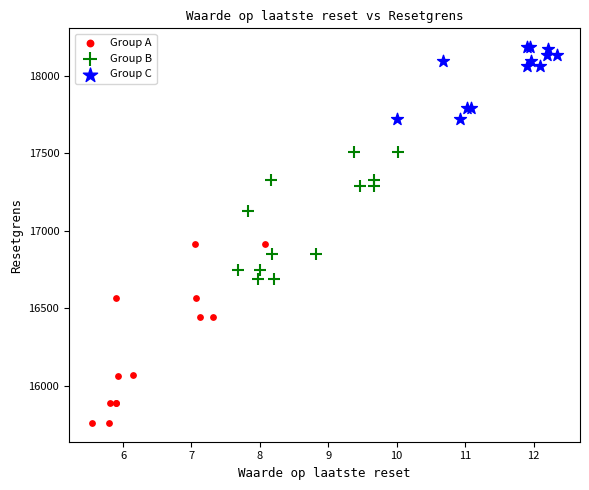

Which series reaches the minimum Y coordinate?

Group A